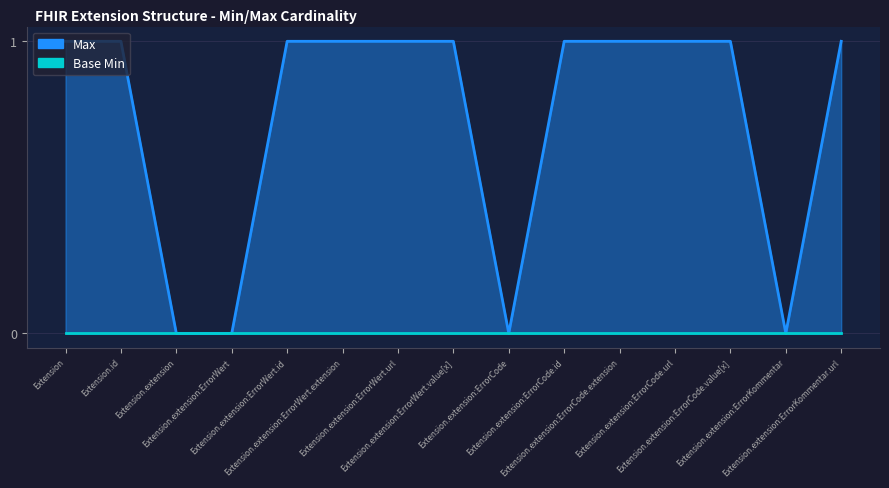

Is it true that the value at Extension is 2?

False